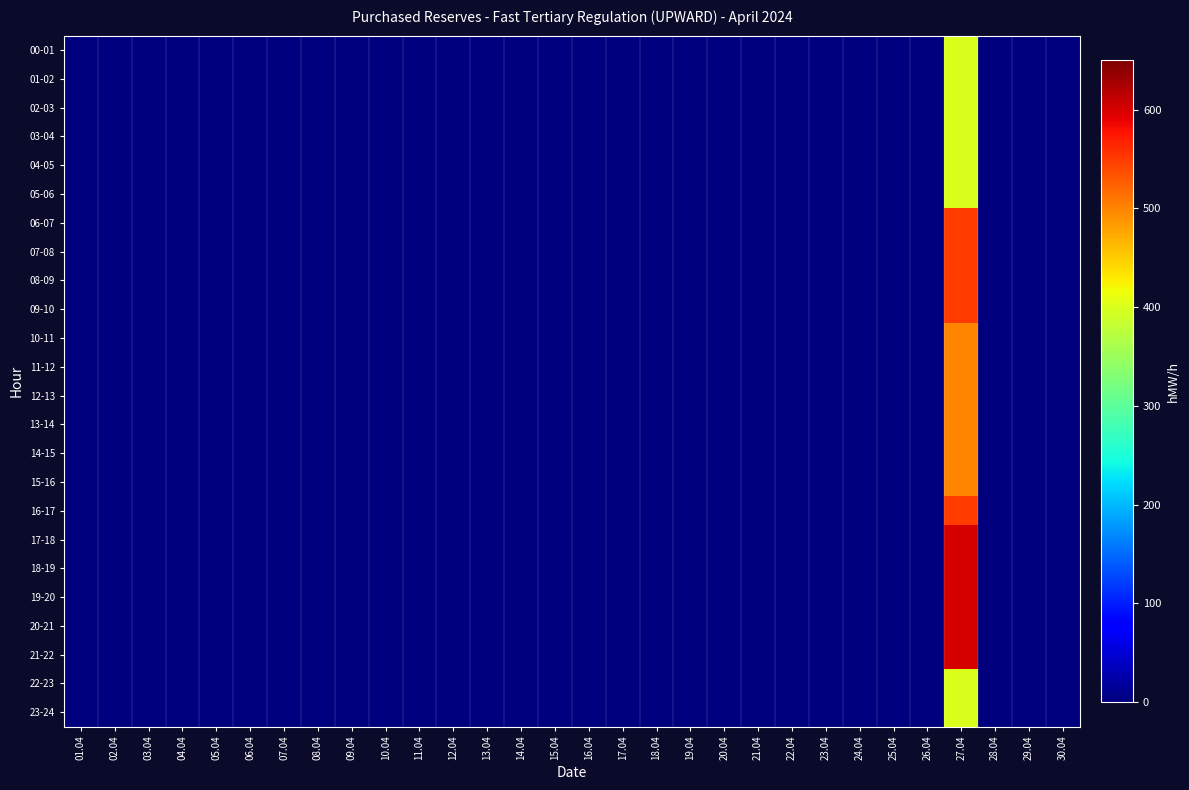

List the series in order of their peak value, highest first.

17-18, 18-19, 19-20, 20-21, 21-22, 06-07, 07-08, 08-09, 09-10, 16-17, 10-11, 11-12, 12-13, 13-14, 14-15, 15-16, 00-01, 01-02, 02-03, 03-04, 04-05, 05-06, 22-23, 23-24